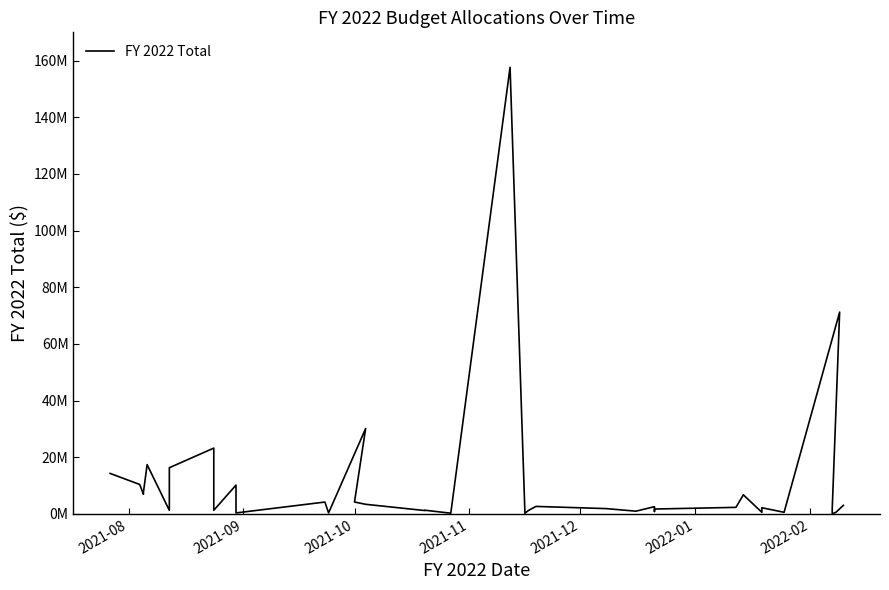

What position from the left is 2021-09?

2